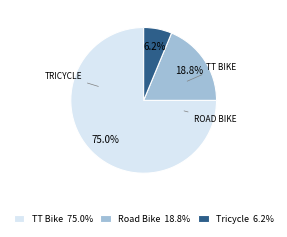

What percentage do Road Bike and Tricycle together represent?

25.0%